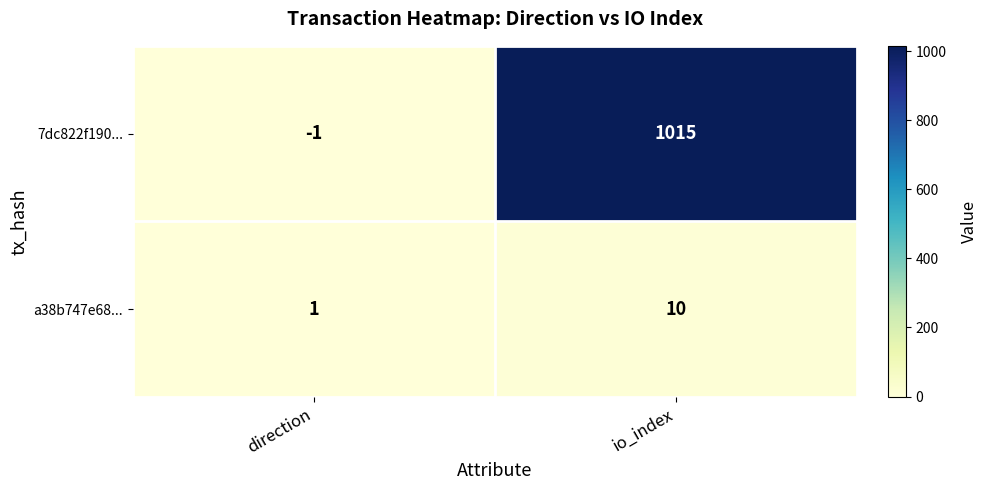

Which series changed the most between direction and io_index?

7dc822f190...